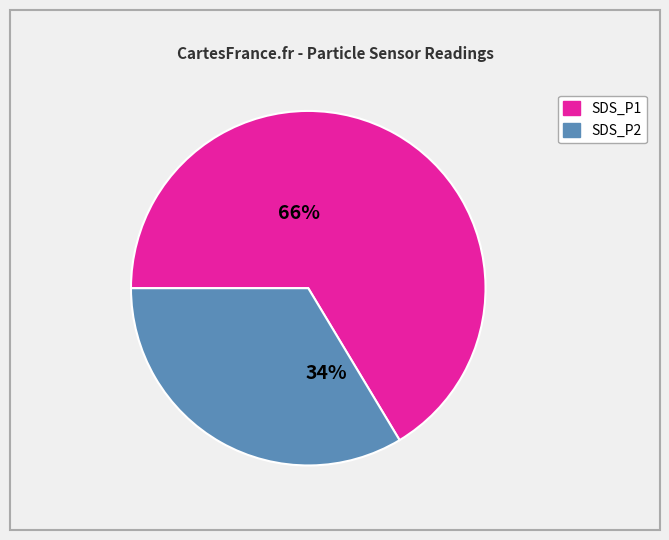

Rank the categories by value from highest to lowest.

SDS_P1, SDS_P2